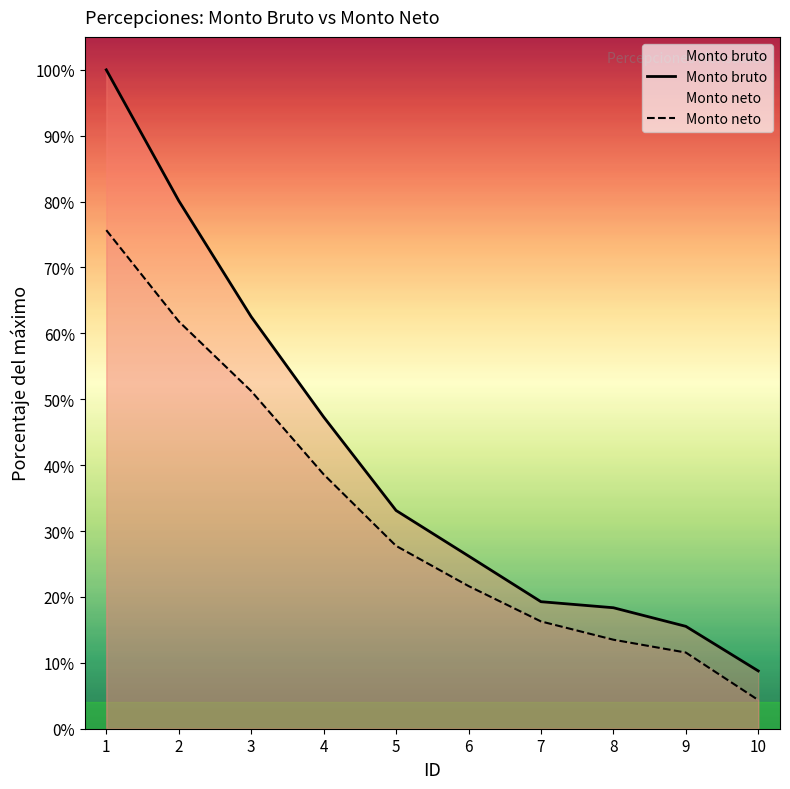

True or false: Monto neto has a value of 50755.2 at 4.

False